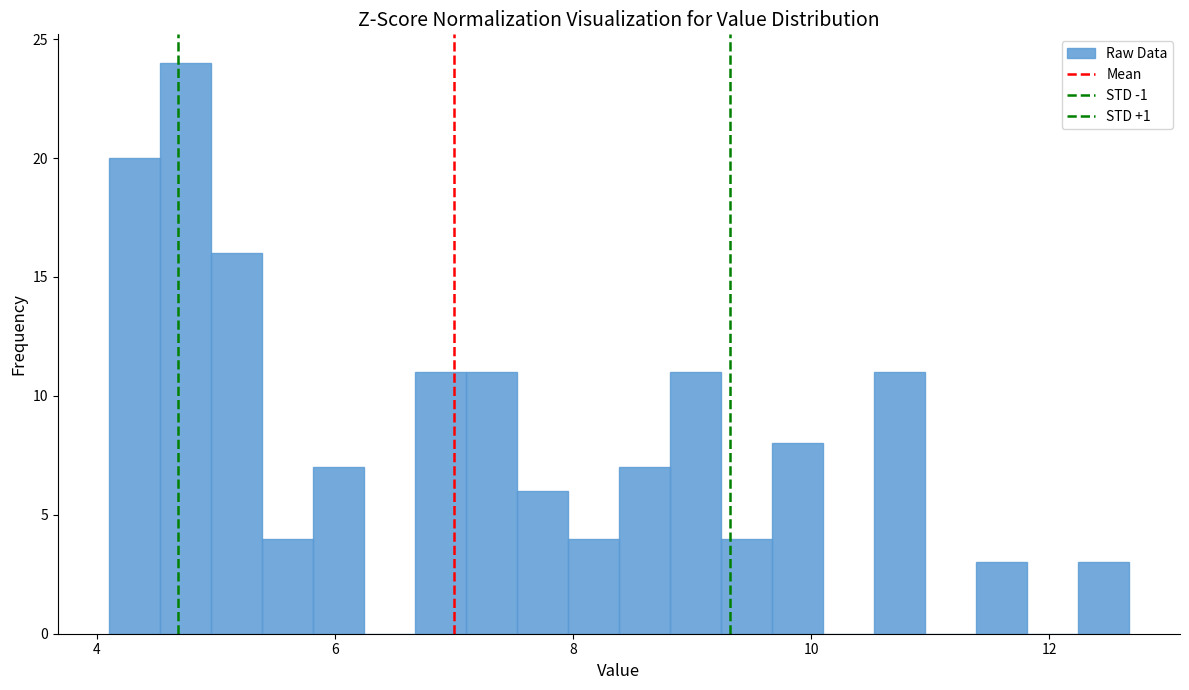

Read against the x-axis, roughly where is the centre of the tallest bar?

4.8